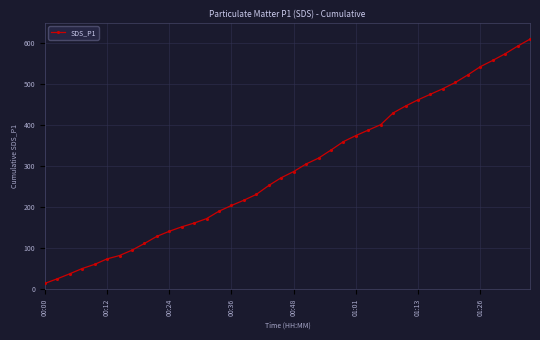

What is the smallest value displayed?

14.3